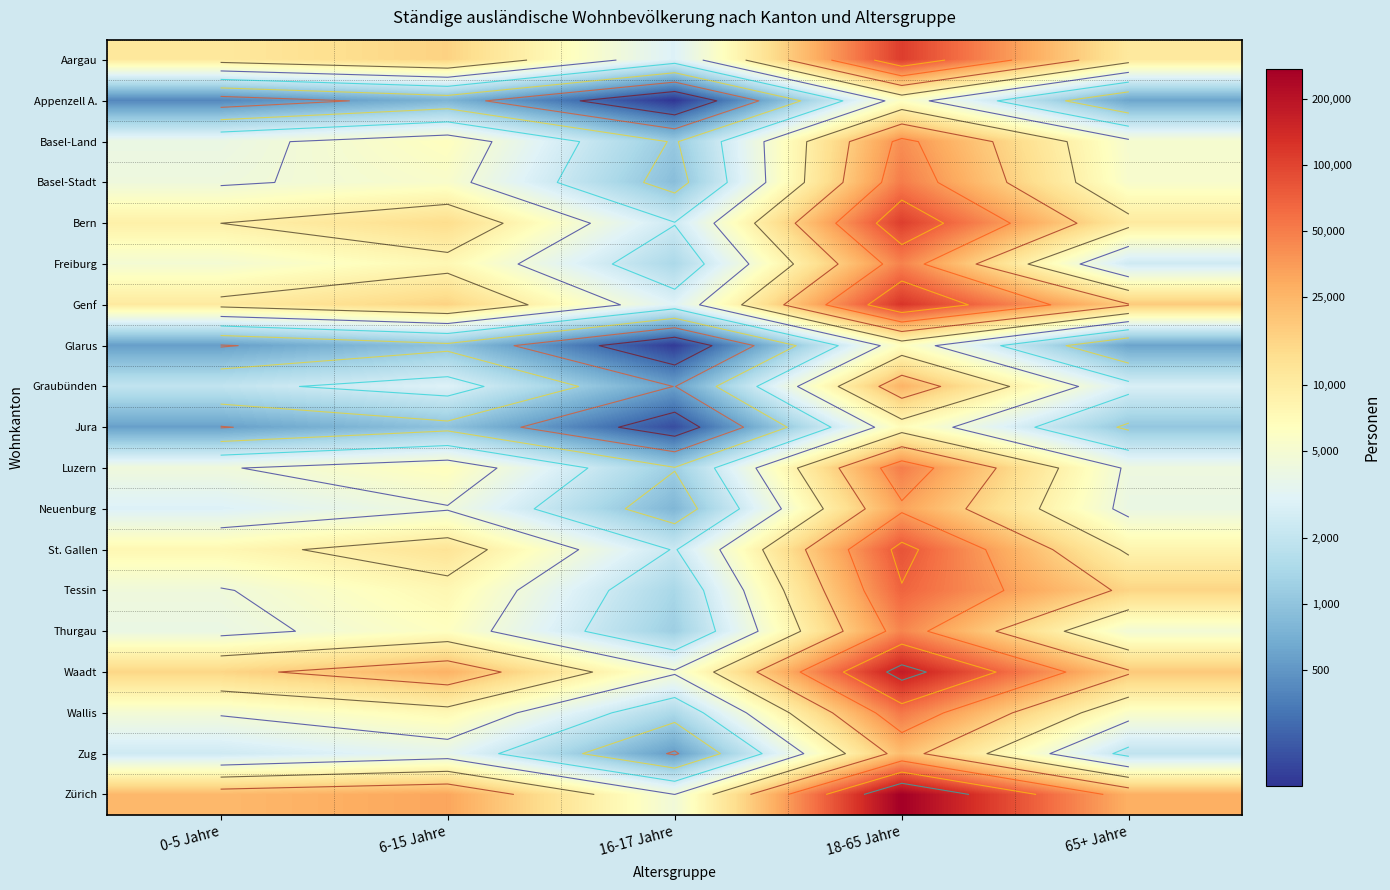

Is the value of Glarus at 65+ Jahre greater than the value of Waadt at 65+ Jahre?

No